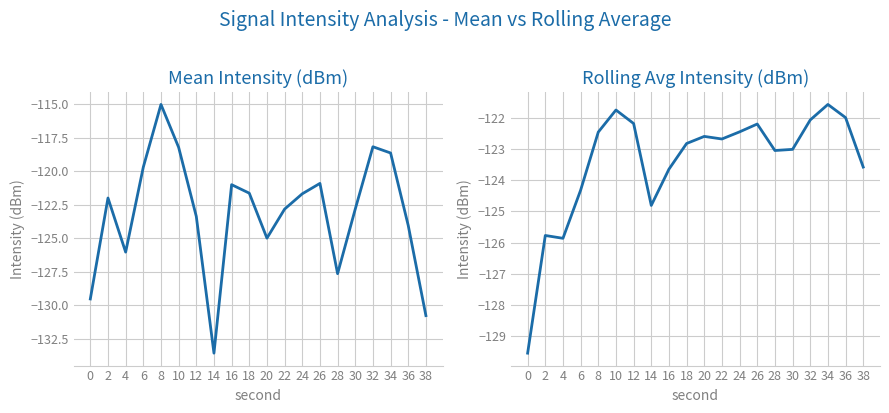

Which label corresponds to the smallest value in the chart?

14